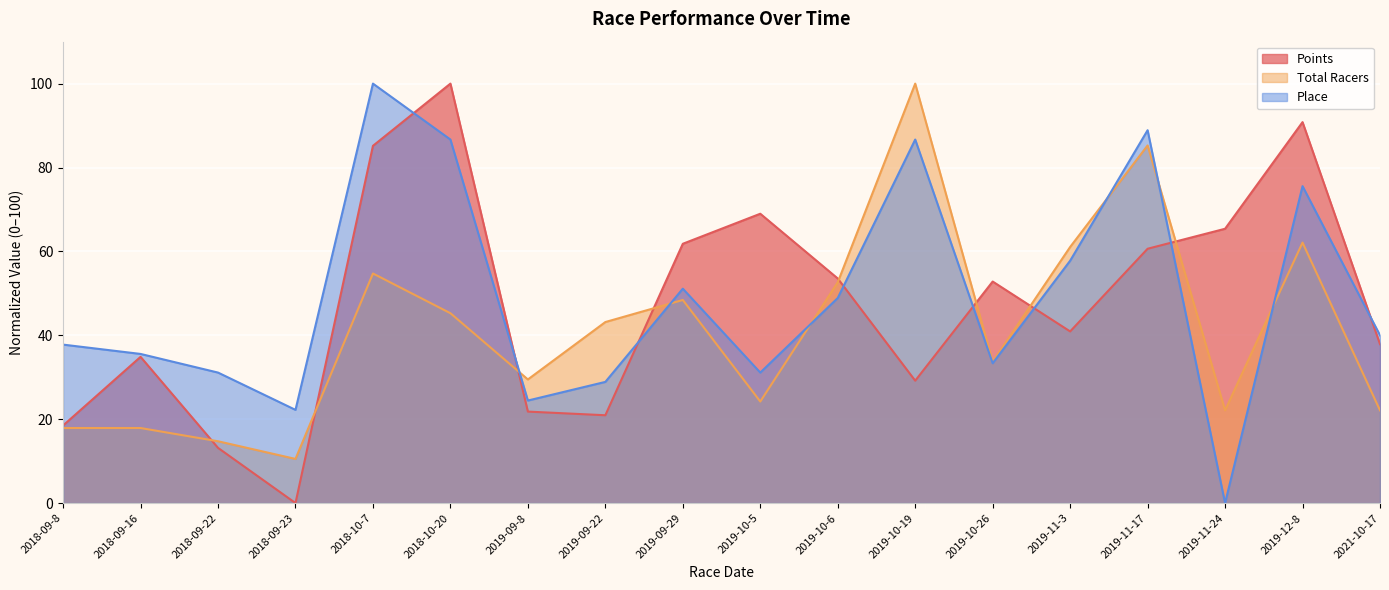

What is the difference between the Total Racers values at 2018-09-8 and 2019-11-24?

4.2